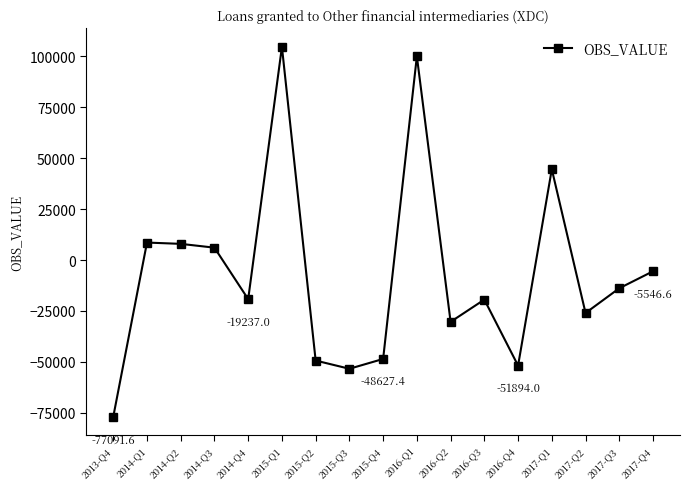

What is the difference between the second highest and second lowest values?

153523.6